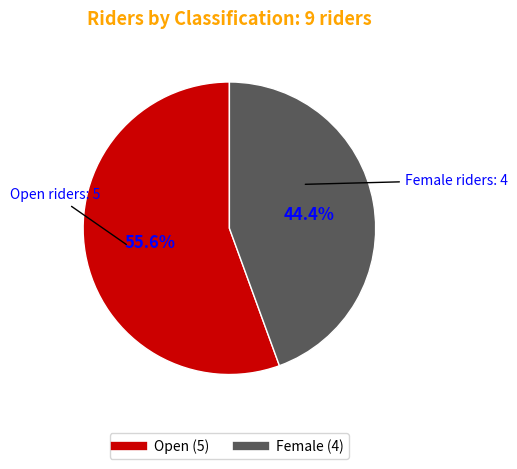

To the nearest percent, what is the difference between the Female and Open slice percentages?

11%